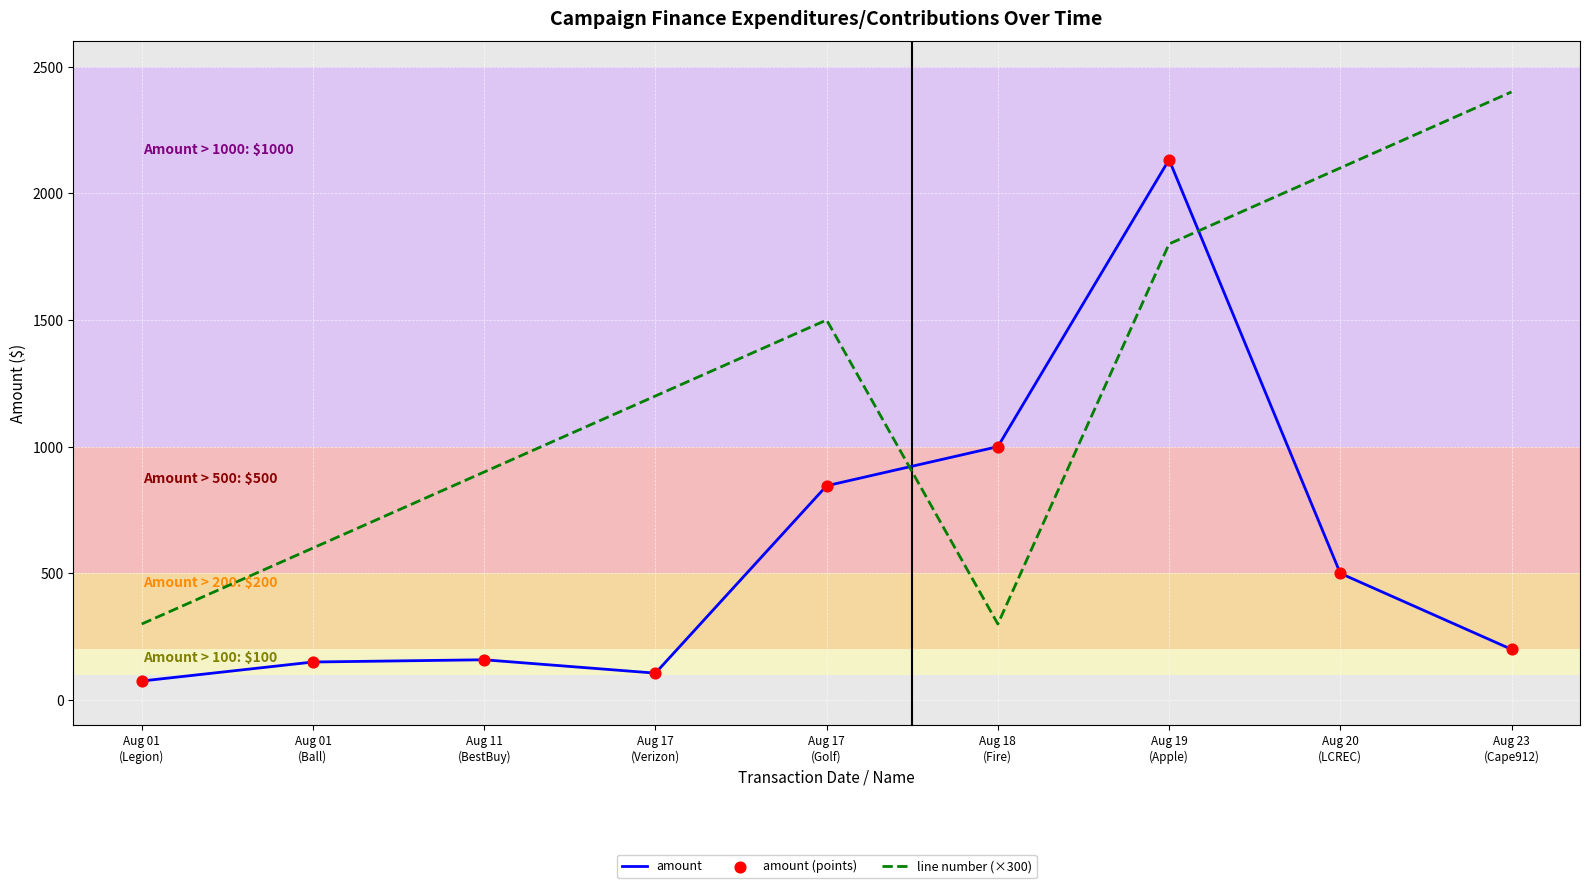

What is the minimum value for amount?

75.0